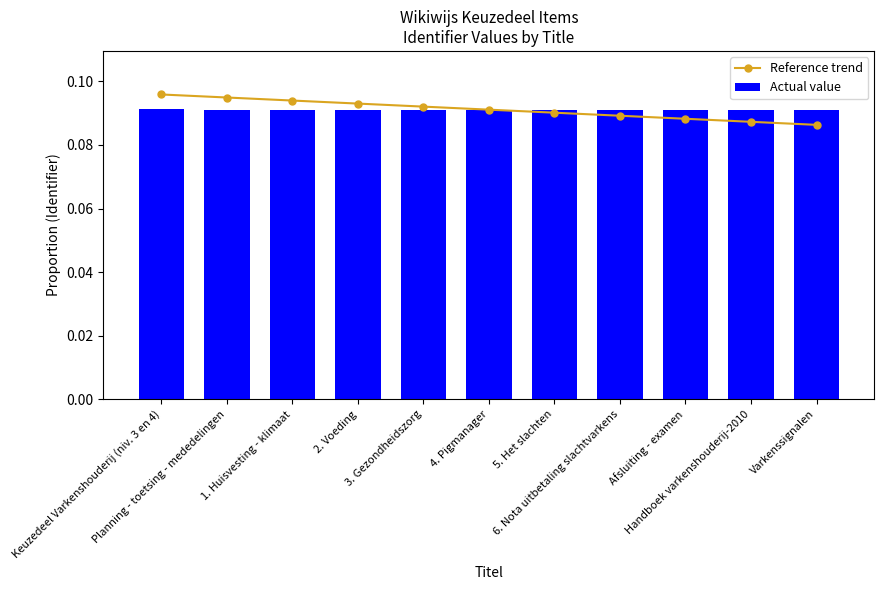

Which category has the lowest value across all series?

Varkenssignalen